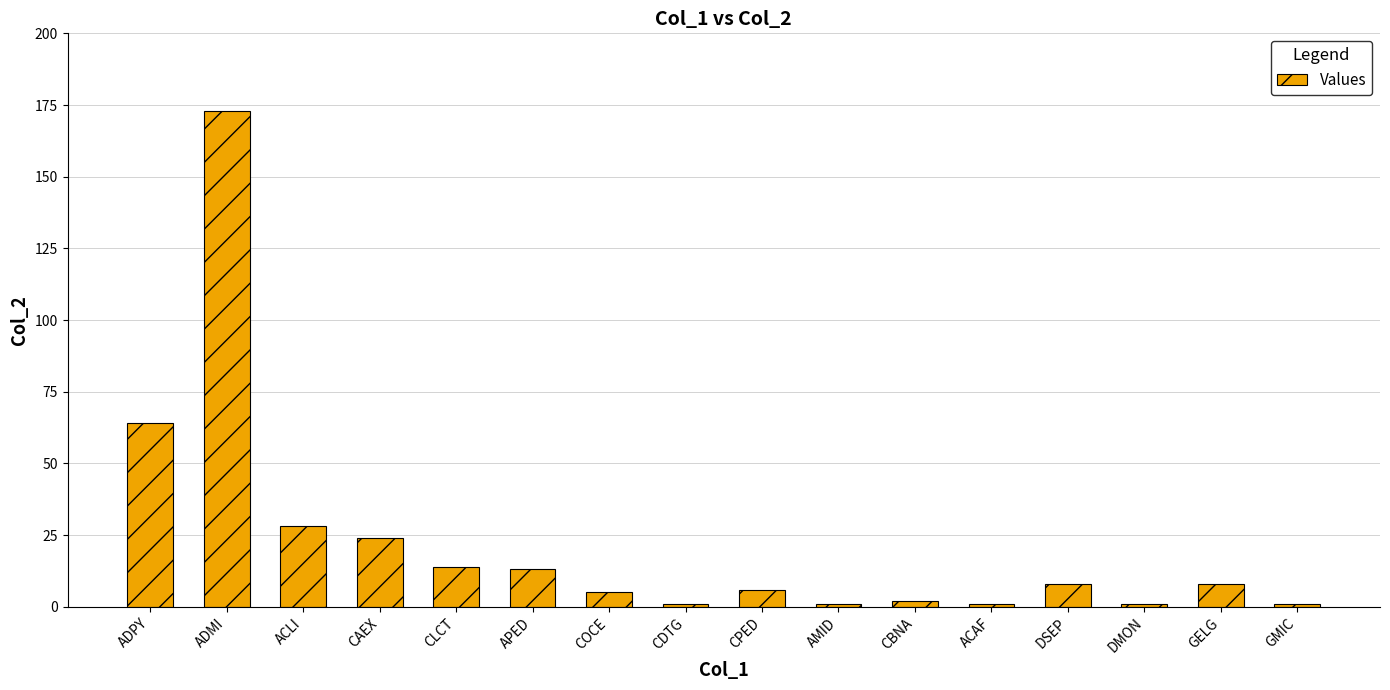

The value at GELG is 8. True or false?

True